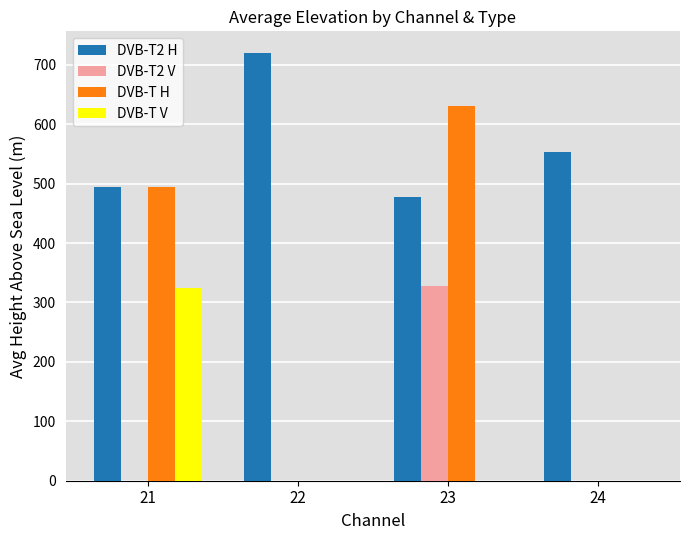

What are all the series names shown in the legend?

DVB-T2 H, DVB-T2 V, DVB-T H, DVB-T V